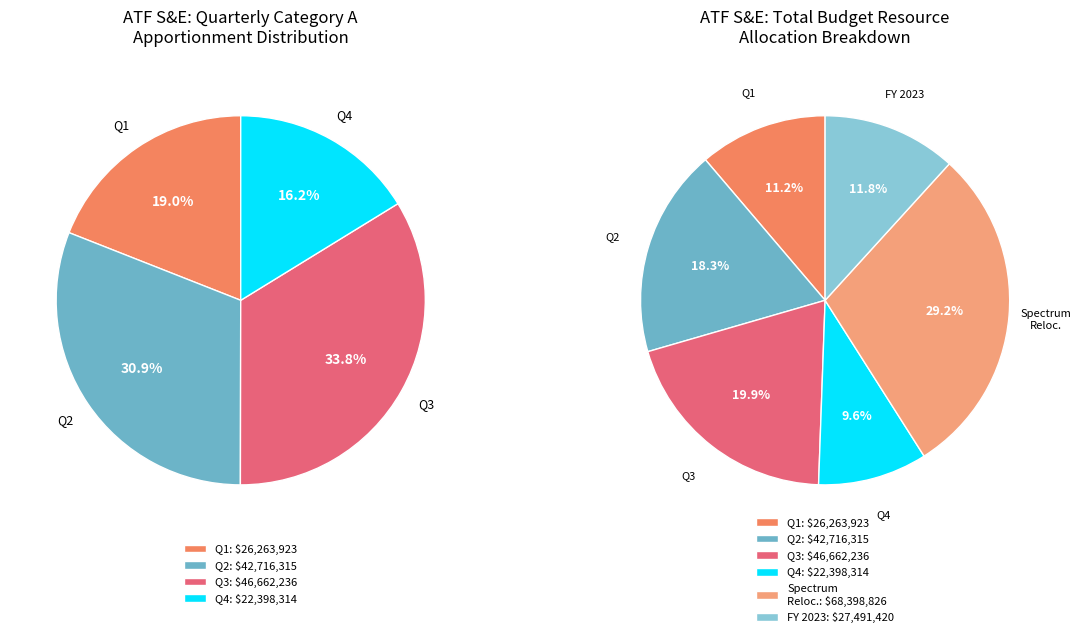

Count the number of slices in the pie.

6